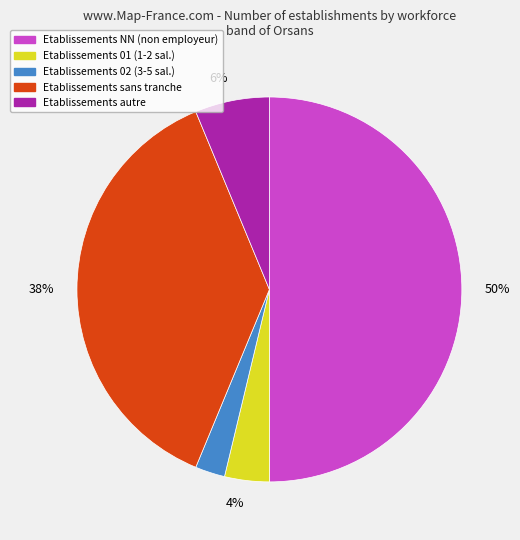

To the nearest percent, what is the difference between the Etablissements NN (non employeur) and Etablissements autre slice percentages?

44%